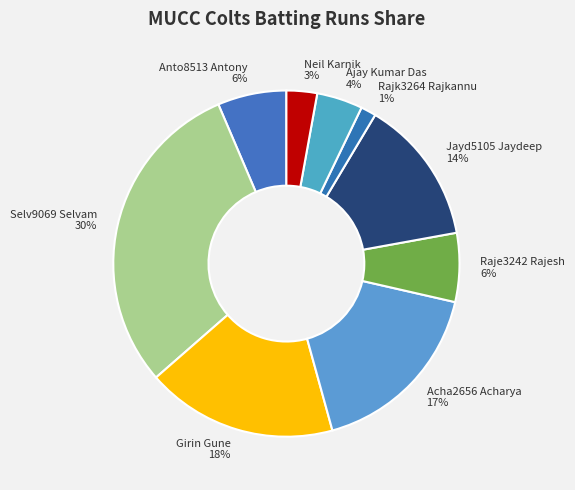

Does Rajk3264 Rajkannu account for over 50% of the chart?

No